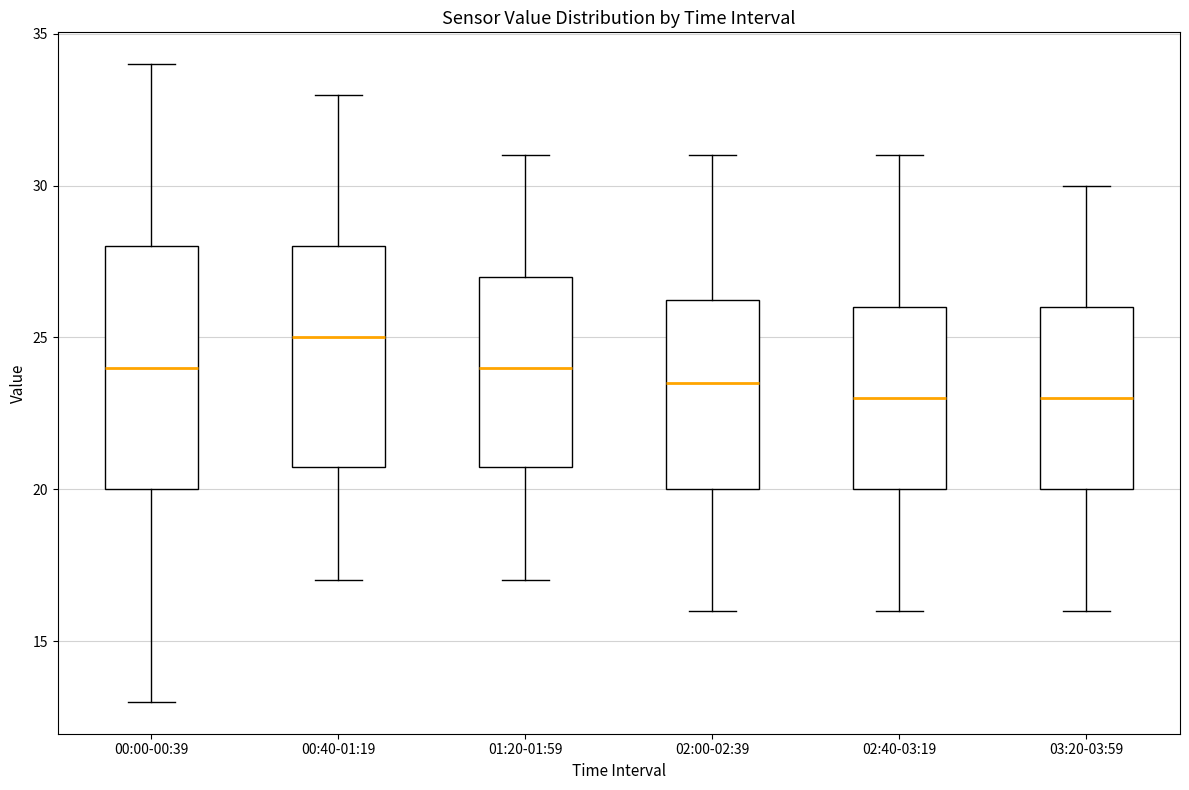

Which box is the tallest, from its lower edge to its upper edge?

00:00-00:39